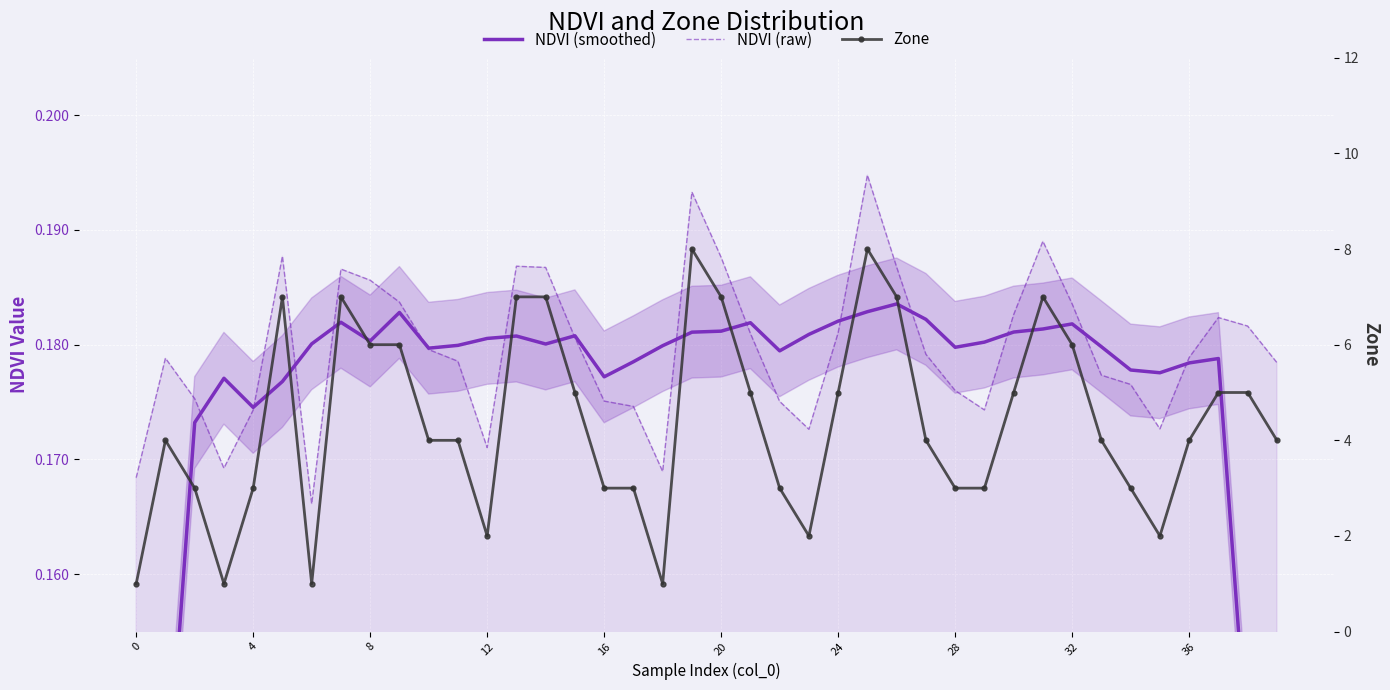

Reading left to right, what are all the values shown in this chart?

NDVI (smoothed): 0.1	0.1	0.2	0.2	0.2	0.2	0.2	0.2	0.2	0.2	0.2	0.2	0.2	0.2	0.2	0.2	0.2	0.2	0.2	0.2	0.2	0.2	0.2	0.2	0.2	0.2	0.2	0.2	0.2	0.2	0.2	0.2	0.2	0.2	0.2	0.2	0.2	0.2	0.1	0.1
NDVI (raw): 0.2	0.2	0.2	0.2	0.2	0.2	0.2	0.2	0.2	0.2	0.2	0.2	0.2	0.2	0.2	0.2	0.2	0.2	0.2	0.2	0.2	0.2	0.2	0.2	0.2	0.2	0.2	0.2	0.2	0.2	0.2	0.2	0.2	0.2	0.2	0.2	0.2	0.2	0.2	0.2
Zone: 1.0	4.0	3.0	1.0	3.0	7.0	1.0	7.0	6.0	6.0	4.0	4.0	2.0	7.0	7.0	5.0	3.0	3.0	1.0	8.0	7.0	5.0	3.0	2.0	5.0	8.0	7.0	4.0	3.0	3.0	5.0	7.0	6.0	4.0	3.0	2.0	4.0	5.0	5.0	4.0